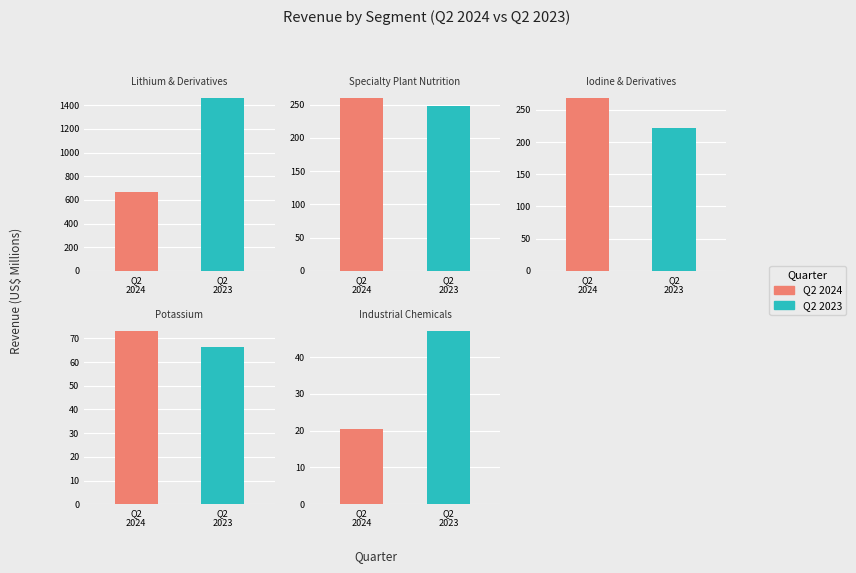

What is the smallest value displayed?

20.5